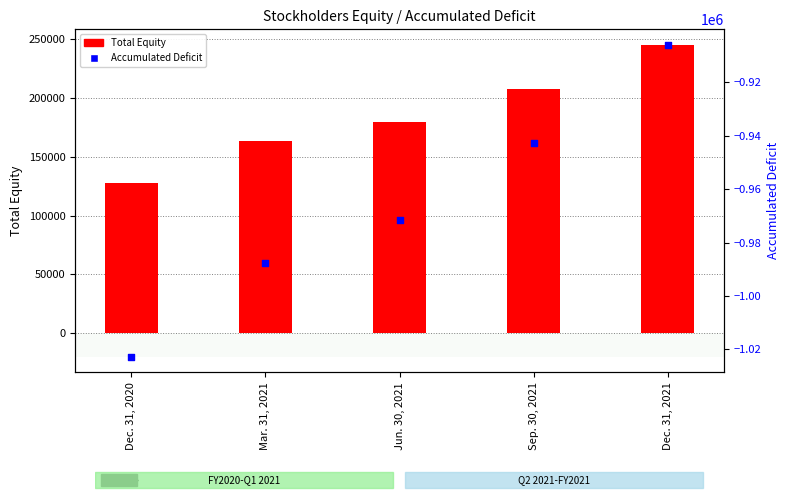

Which series has the largest total across all categories?

Total Equity